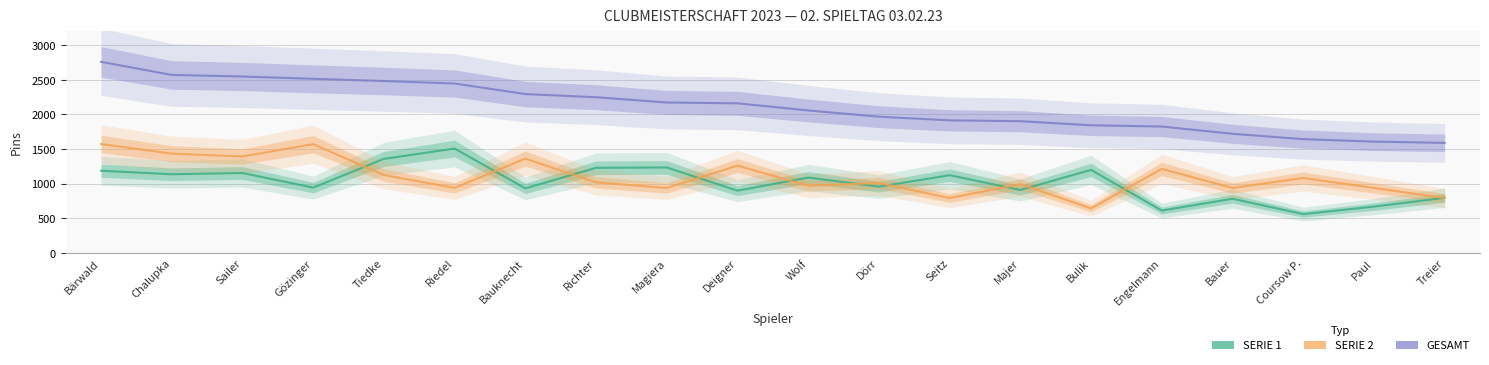

At how many categories does at least one series exceed 1893?

14